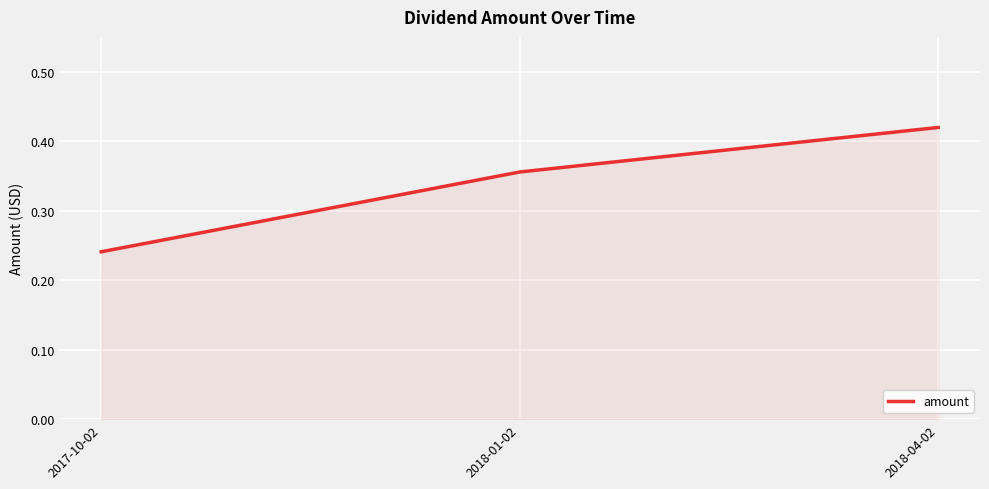

What position from the left is 2017-10-02?

1